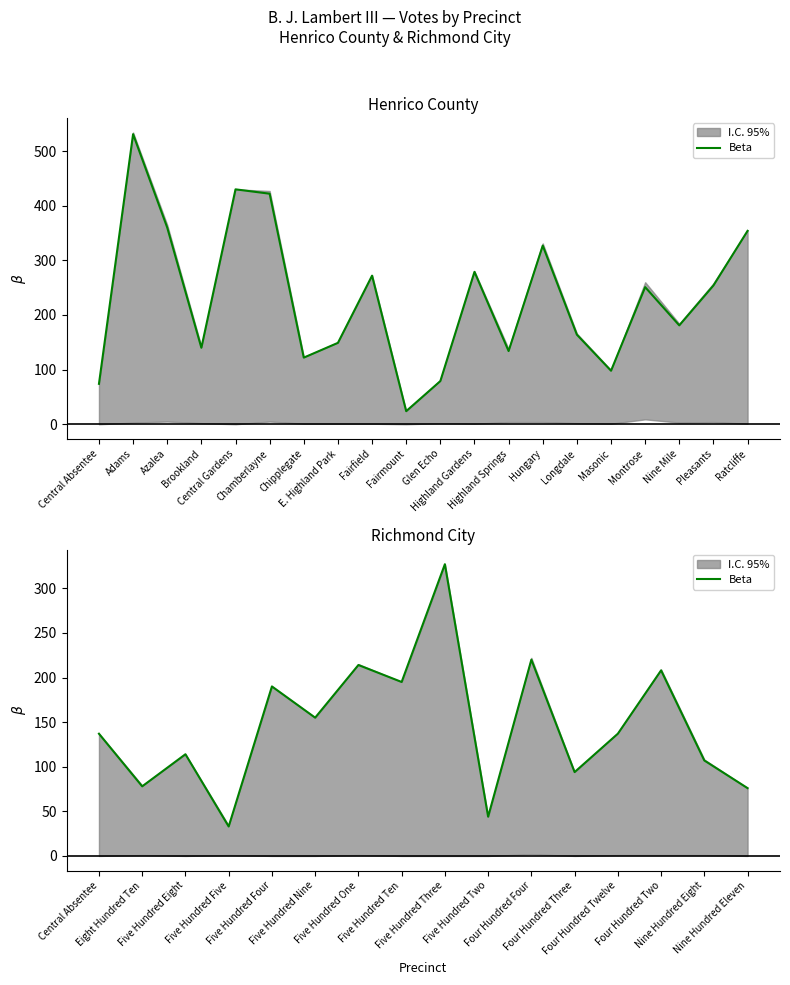

What is the difference between the maximum and minimum values?

294